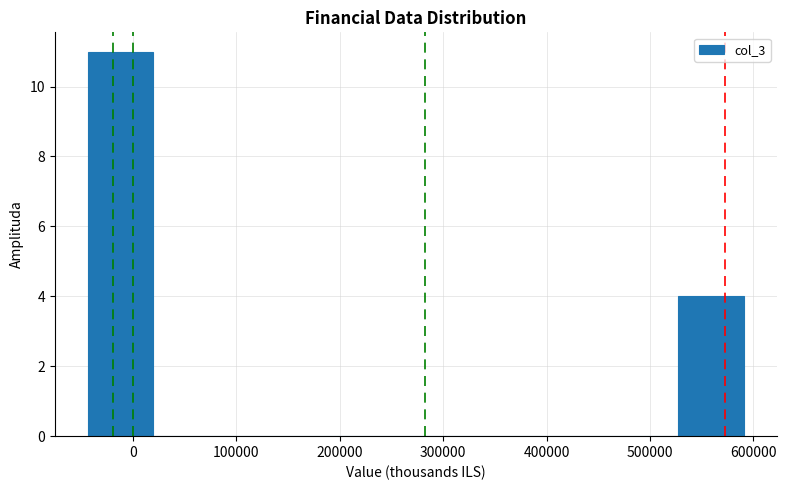

What is the height of the bar covering -40000 to 20000 on the x-axis? Neither the bar edges nor the heights are printed on the chart, so give them approximately, as read against the axes.

11